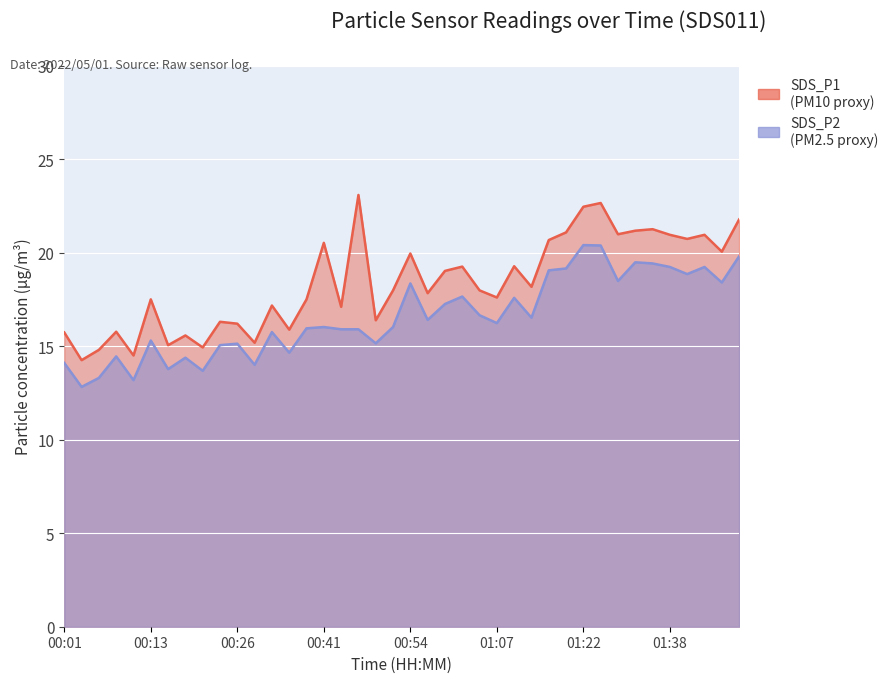

What is the minimum value for SDS_P1?

14.2